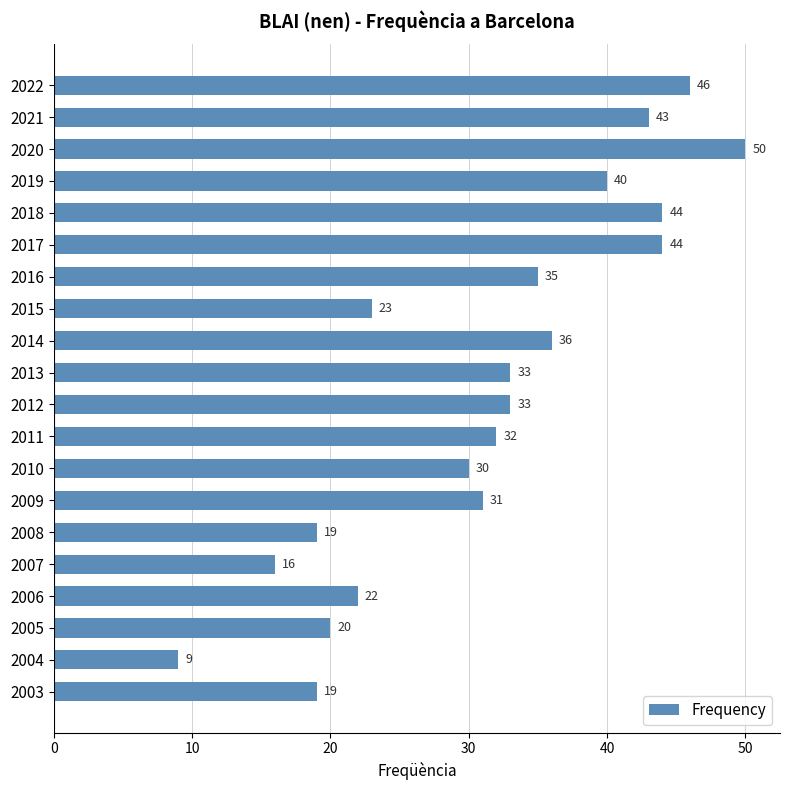

How many bars are there in total?

20